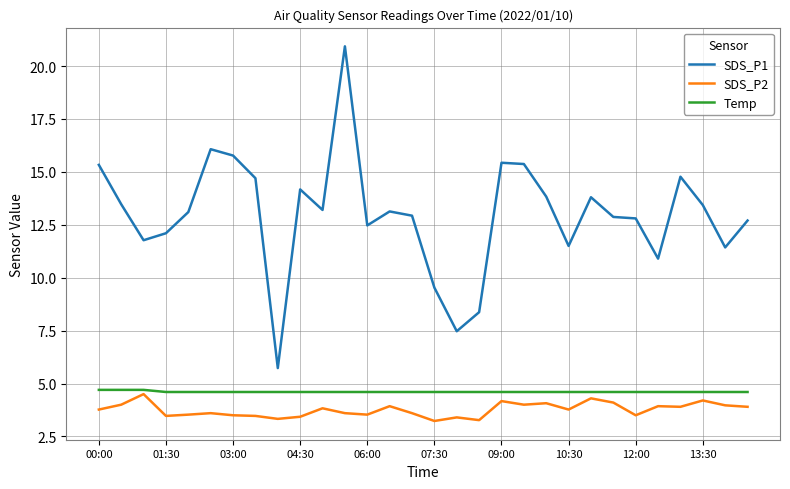

True or false: Temp and SDS_P2 intersect in this chart.

False